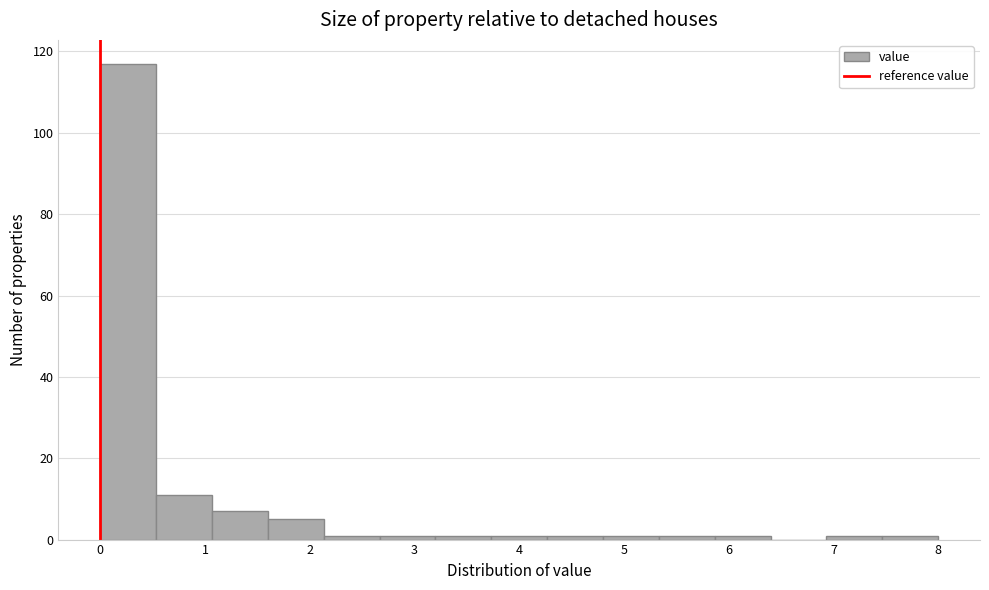

Over which range of the x-axis is the bar tallest?

0.0 to 0.5